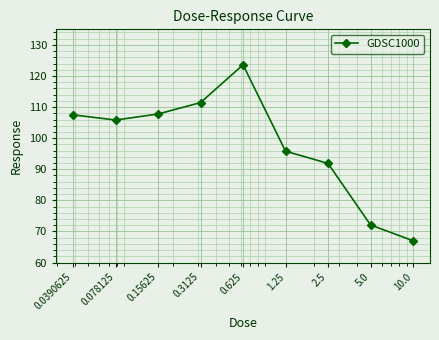

How many interior local valleys (lower than both neighbors) does the data have?

1